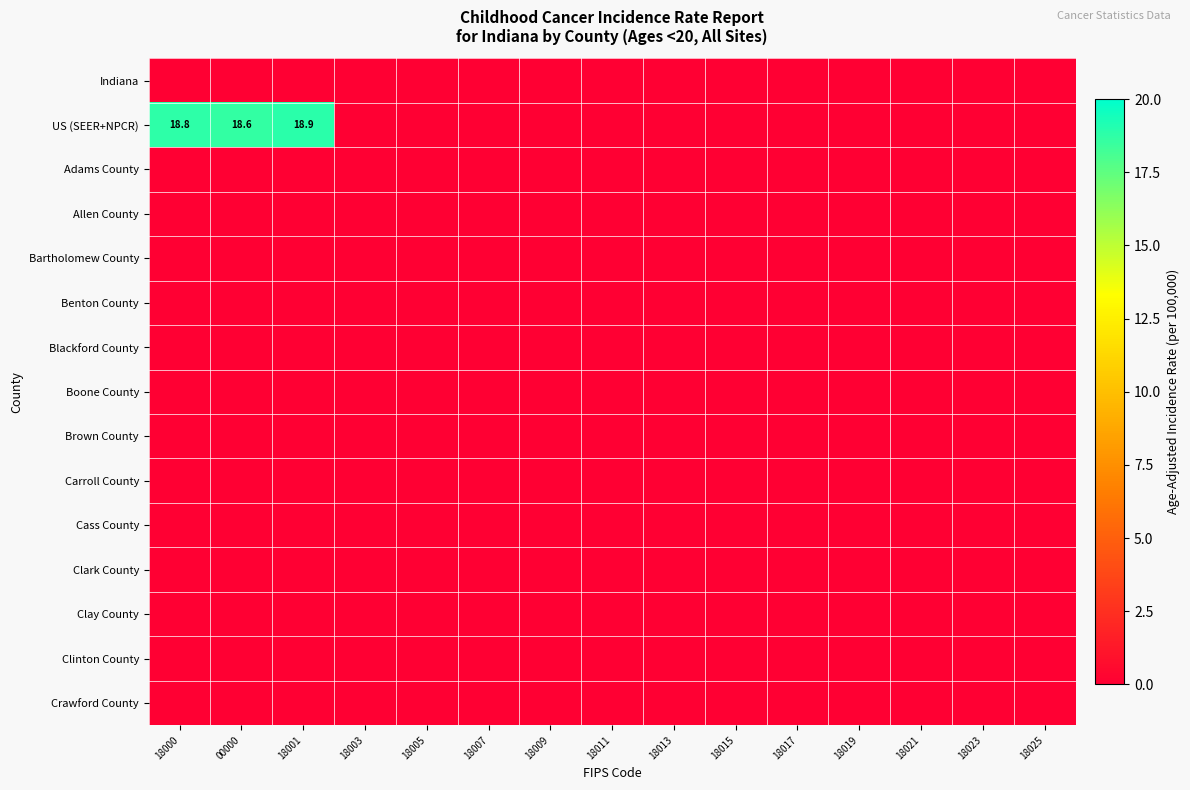

Which series has the largest total across all categories?

US (SEER+NPCR)